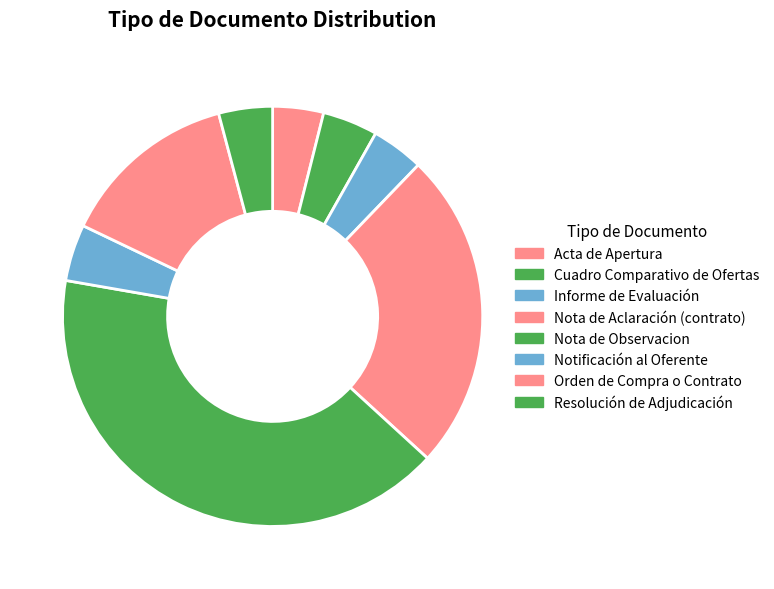

Count the number of slices in the pie.

8